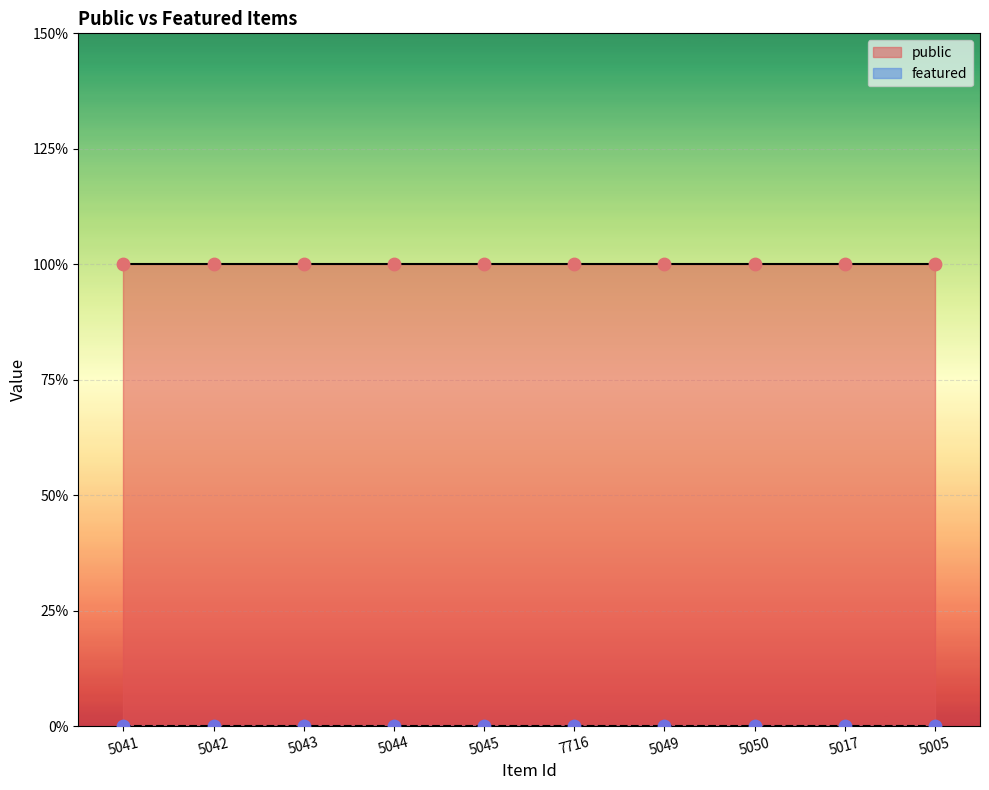

What are all the series names shown in the legend?

public, featured